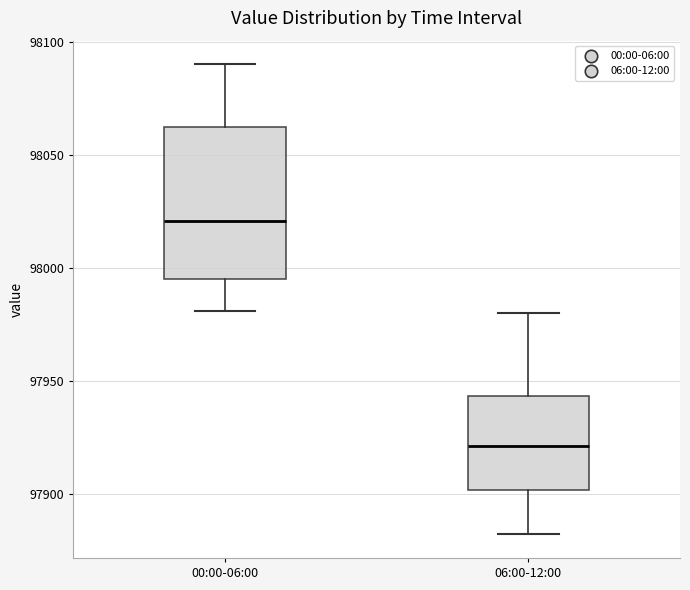

Reading left to right, transcribe this box plot: for each box, give where its median line is, the range the box spans, and where its two whiskers end, as read against the y-axis. The values are not printed on the chart, so give them approximately, as read against the axis.

00:00-06:00: median 98020, box 97995 to 98065, whiskers 97980 to 98090
06:00-12:00: median 97920, box 97900 to 97945, whiskers 97880 to 97980